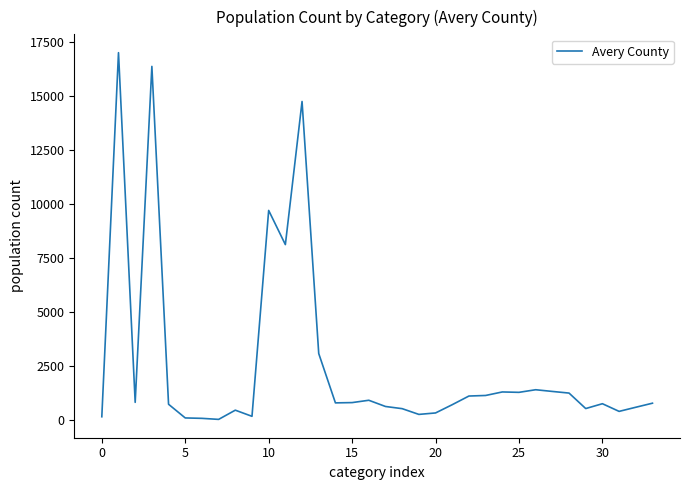

What is the greatest value displayed?

17000